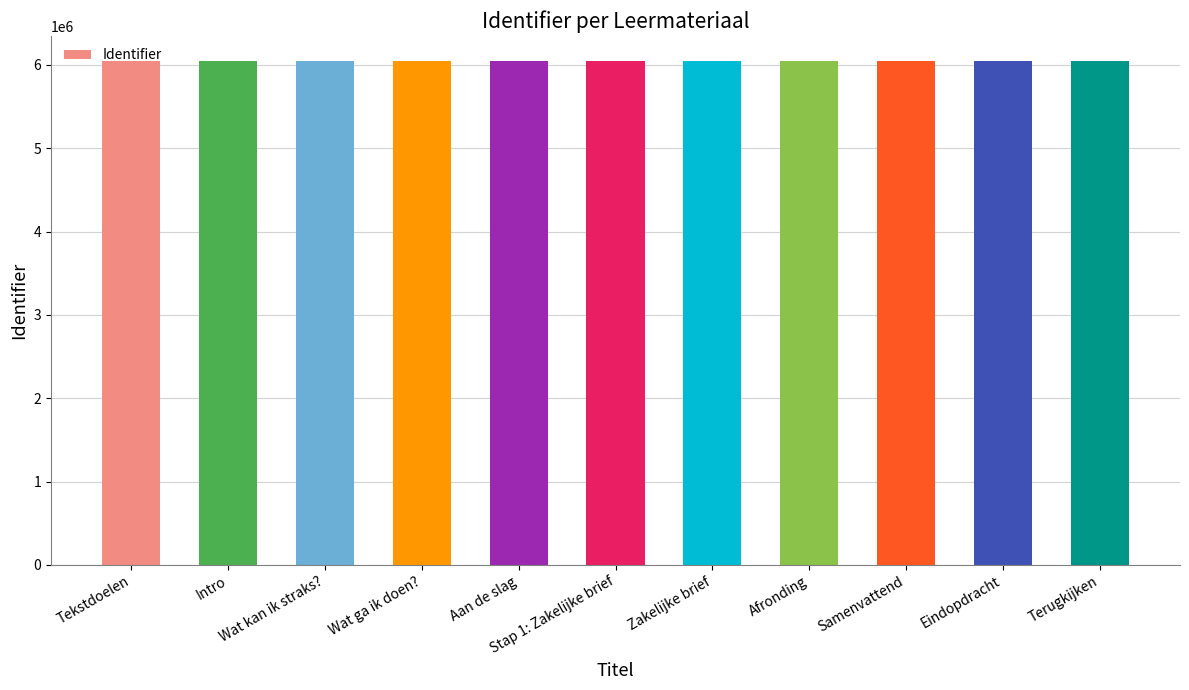

What is the sum of all values?

66504127